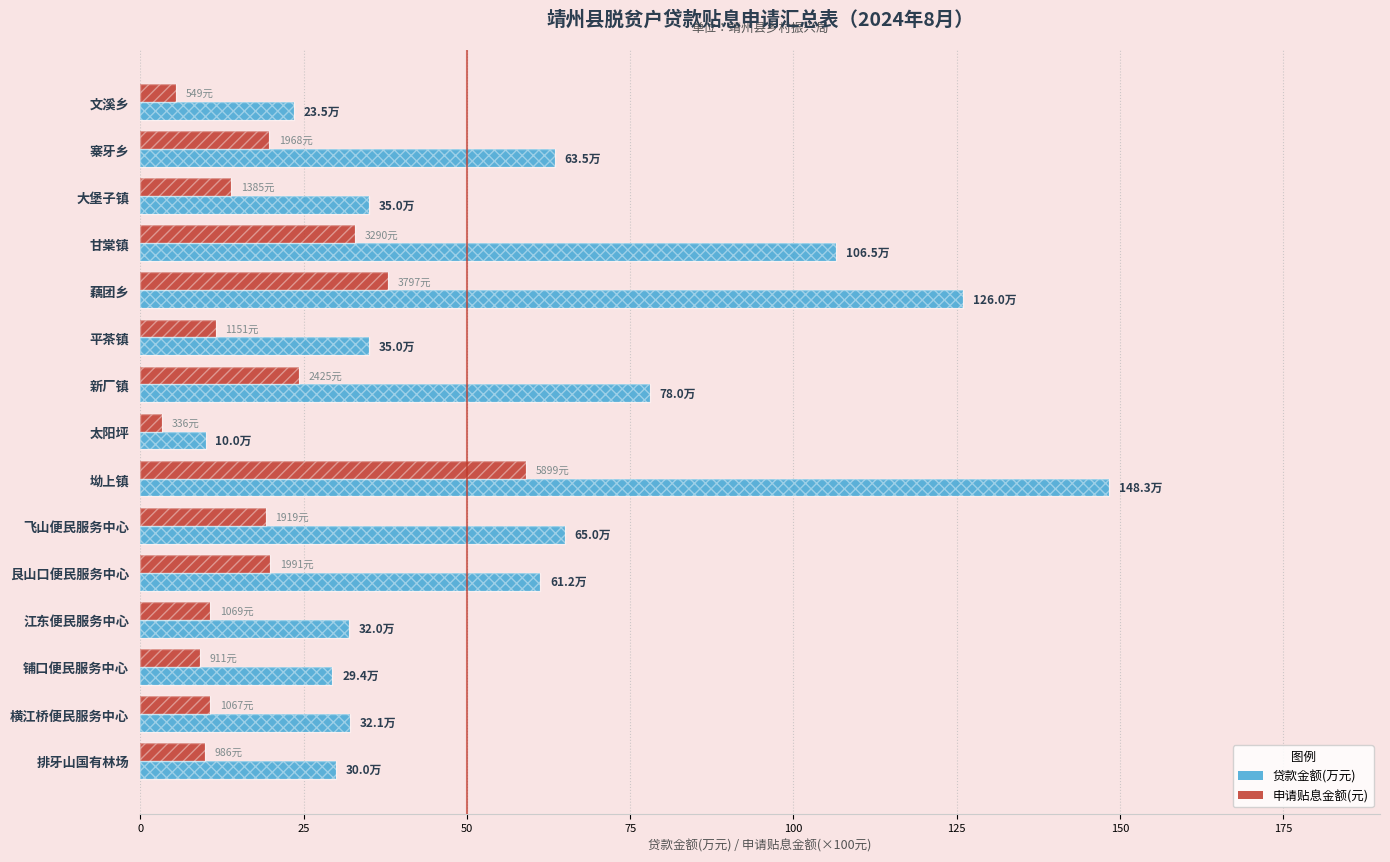

True or false: 申请贴息金额(×100元) has a value of 9.1 at 铺口便民服务中心.

True